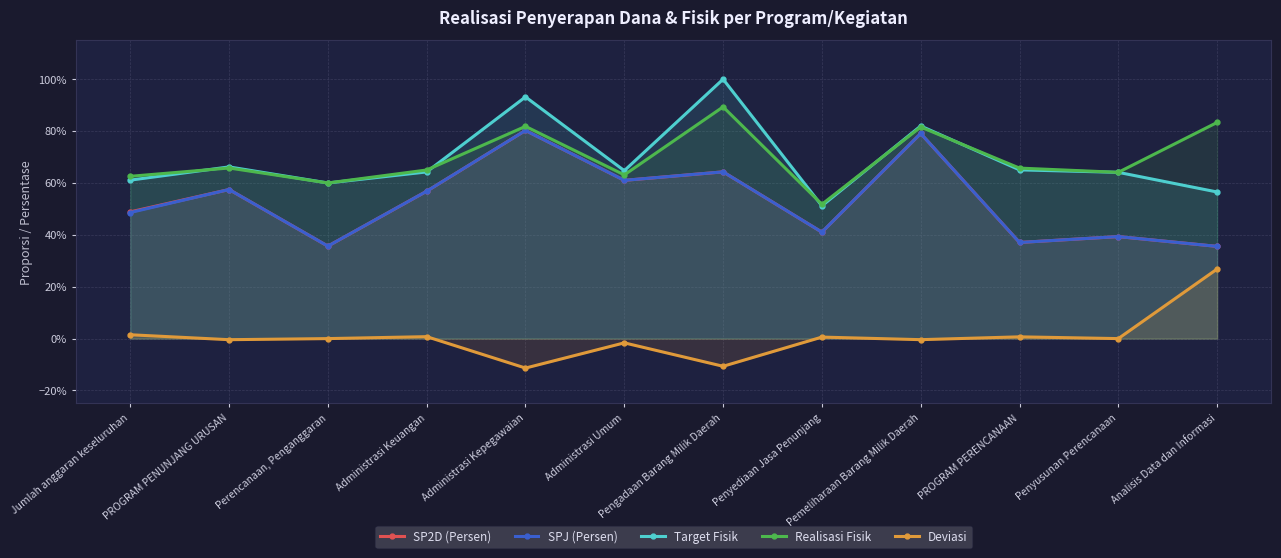

List the labels in order of SPJ (Persen) value, smallest first.

Analisis Data dan Informasi, Perencanaan, Penganggaran, PROGRAM PERENCANAAN, Penyusunan Perencanaan, Penyediaan Jasa Penunjang, Jumlah anggaran keseluruhan, Administrasi Keuangan, PROGRAM PENUNJANG URUSAN, Administrasi Umum, Pengadaan Barang Milik Daerah, Pemeliharaan Barang Milik Daerah, Administrasi Kepegawaian